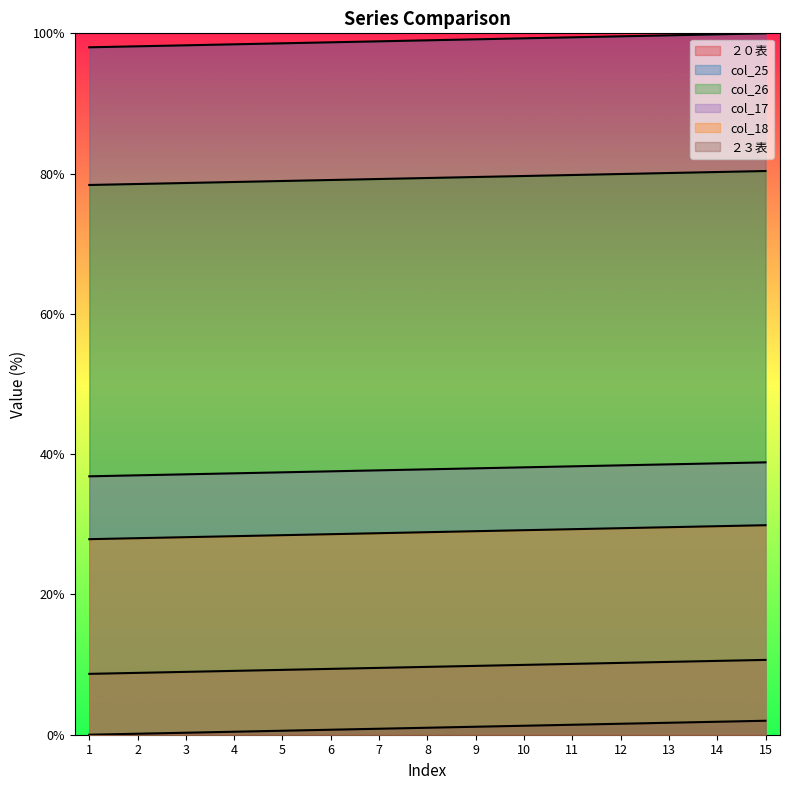

True or false: ２３表 has more than 2 points higher than both neighbors.

False